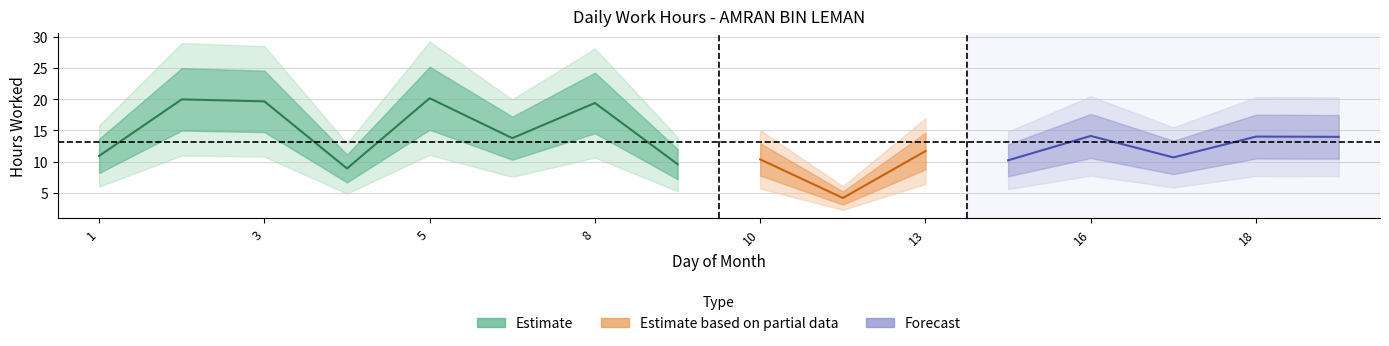

Approximately how many times larger is the value at 19 compared to 10?

1.3